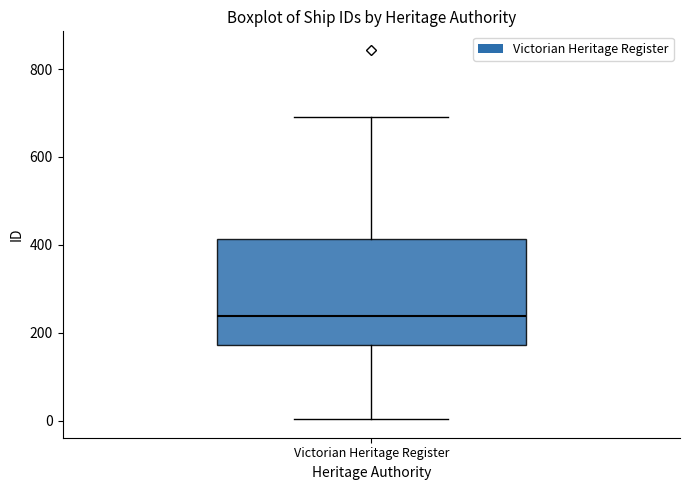

Where does the median line of the box for Victorian Heritage Register sit on the y-axis? The values are not printed on the chart, so give them approximately, as read against the axis.

240